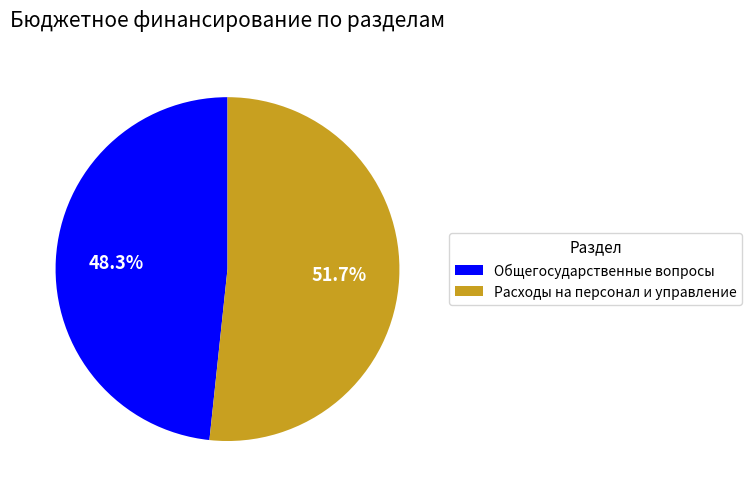

Between Общегосударственные вопросы and Расходы на персонал и управление, which is larger?

Расходы на персонал и управление